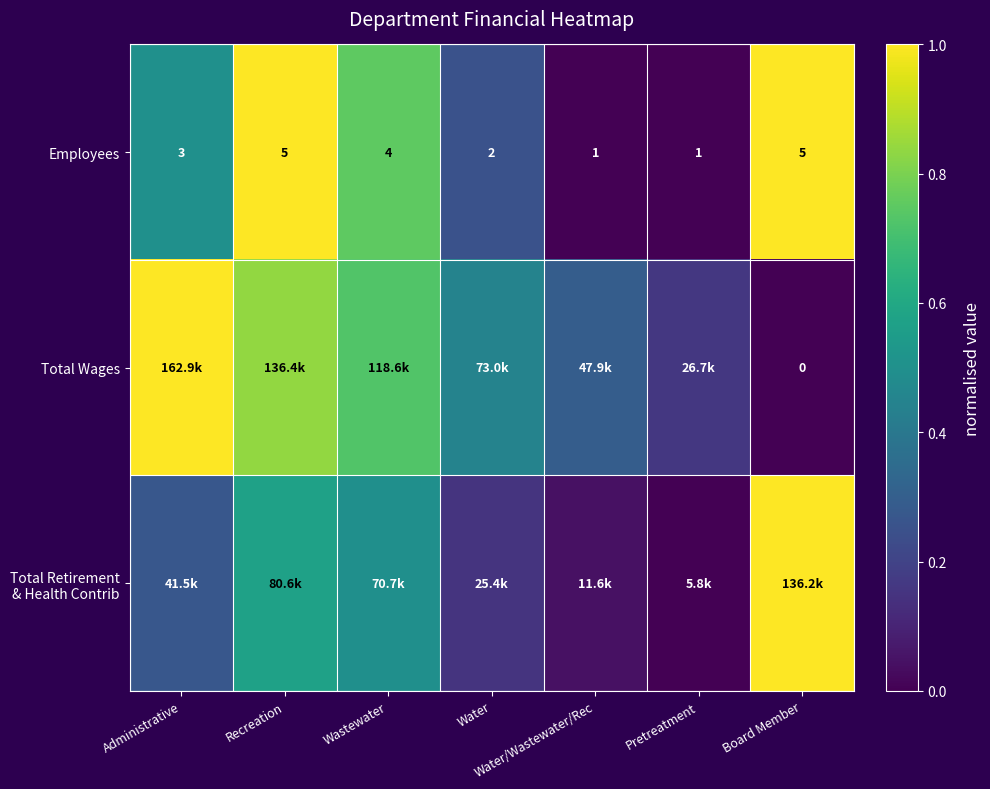

Is the value of Employees at Recreation greater than the value of Total Wages at Water?

Yes